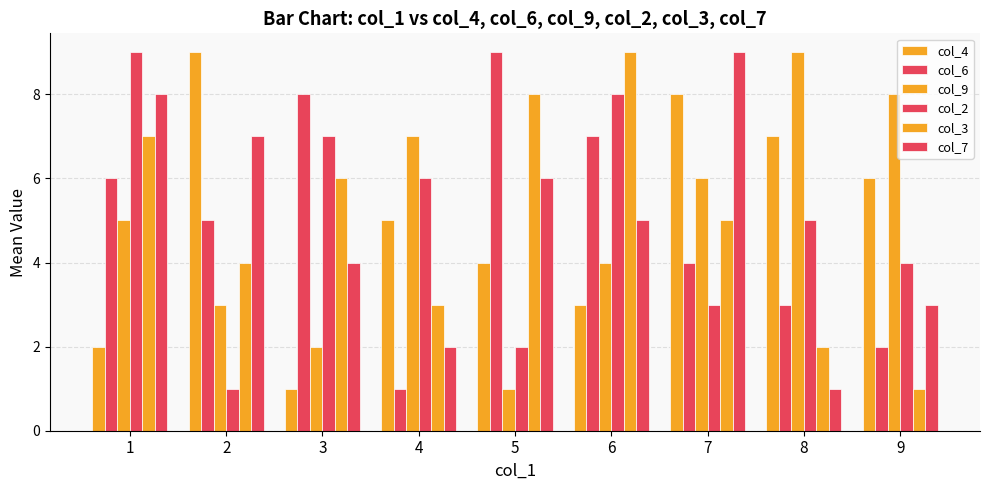

How many bars are there in each group?

6